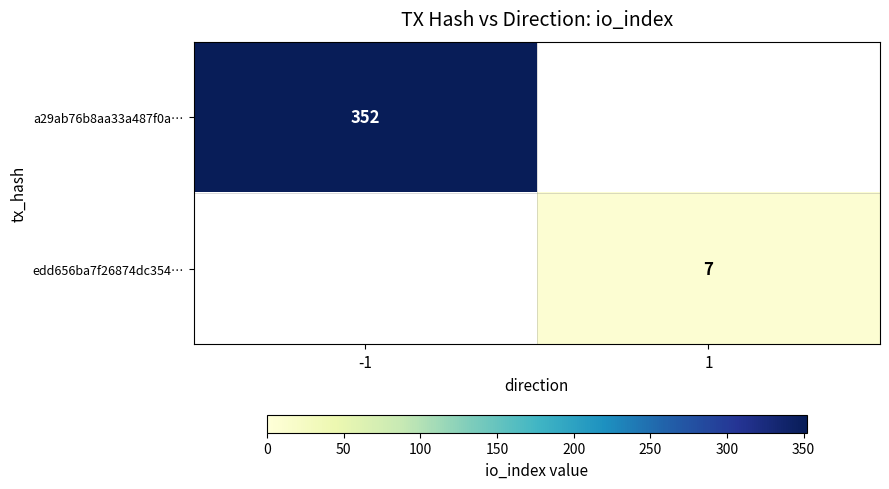

The value of edd656ba7f26874dc354… at 1 is 7. True or false?

True